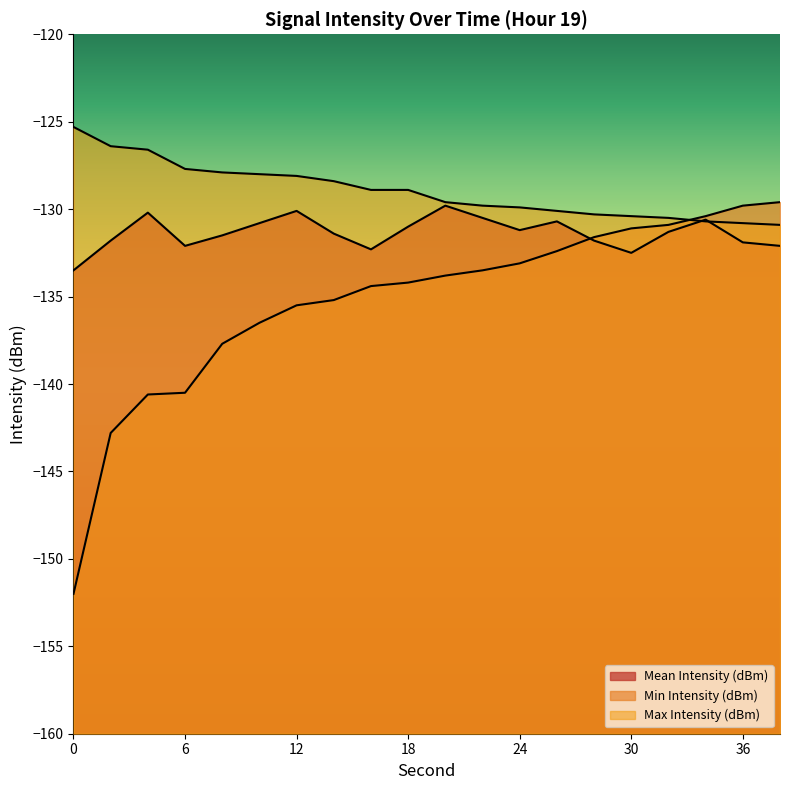

True or false: Min Intensity (dBm) and Max Intensity (dBm) intersect in this chart.

True